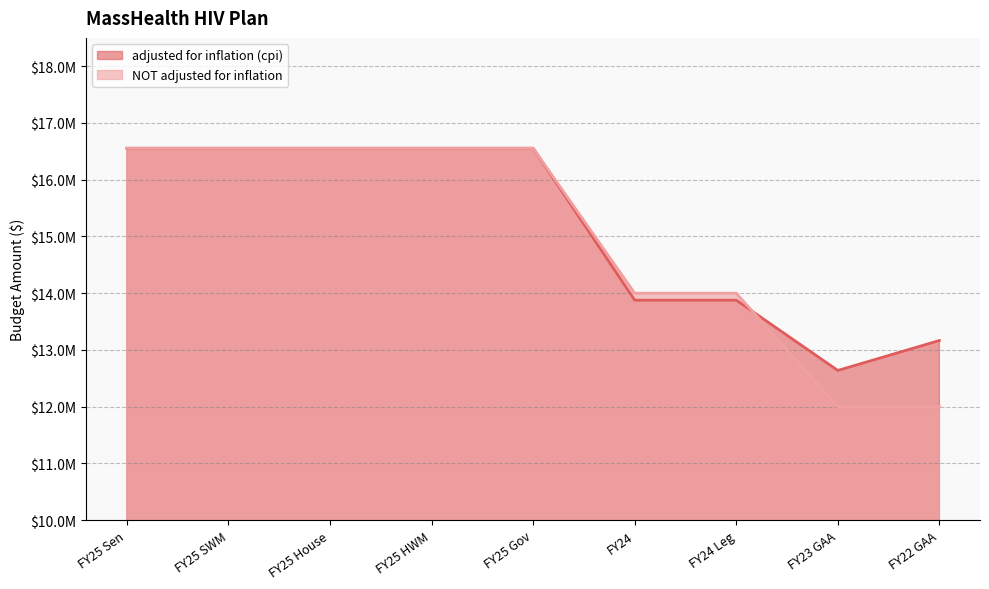

Which category has the highest value in the adjusted for inflation (cpi) series?

FY25 Sen